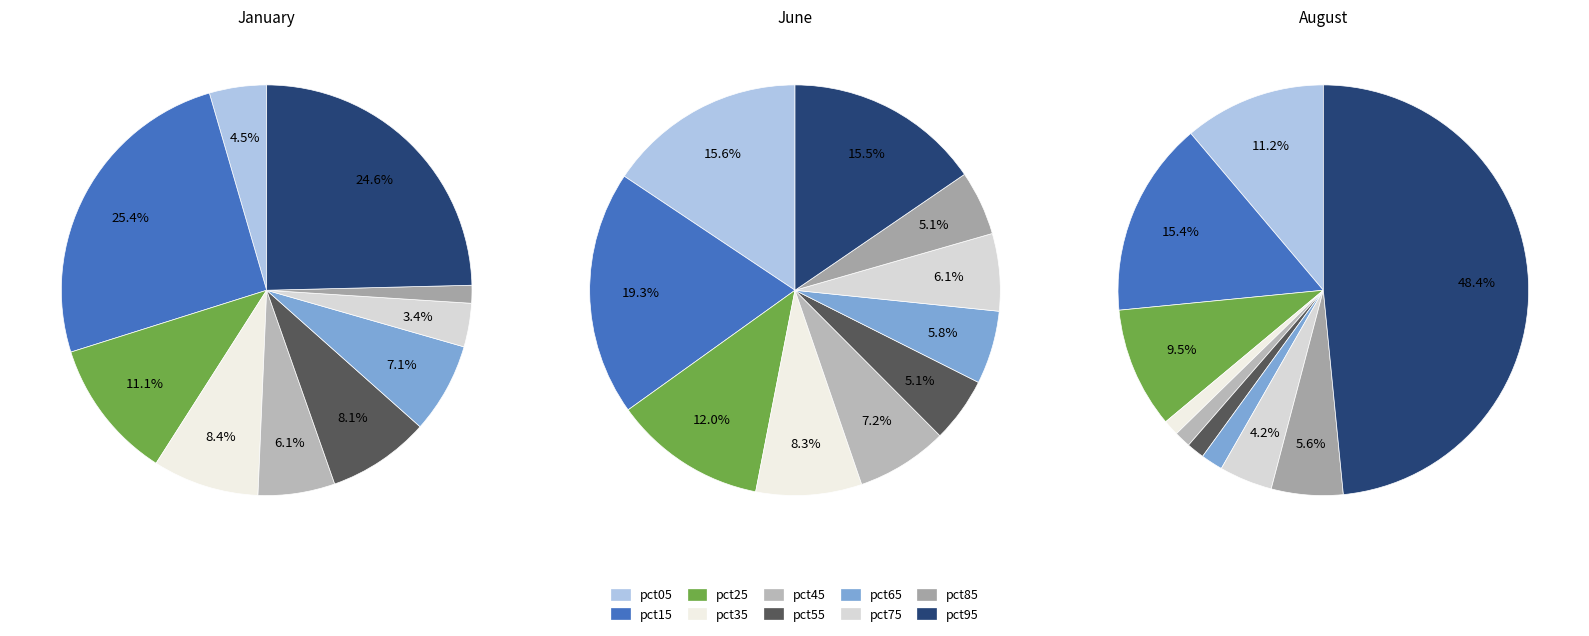

To the nearest percent, what is the combined percentage of pct65 and pct15?

32%